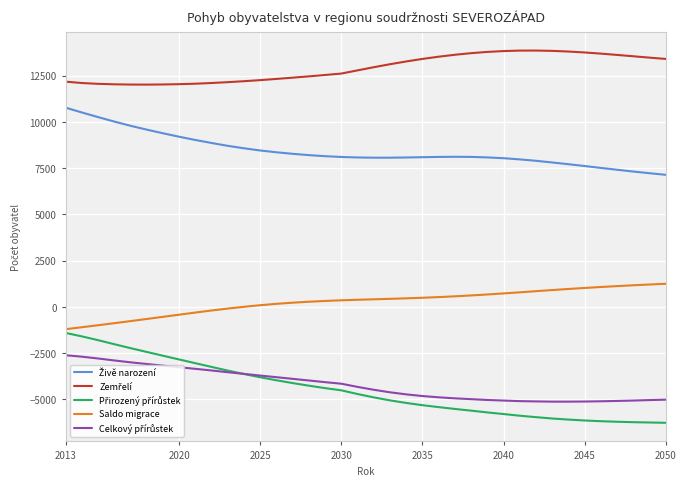

What is the label of the 2nd point from the left?

2020